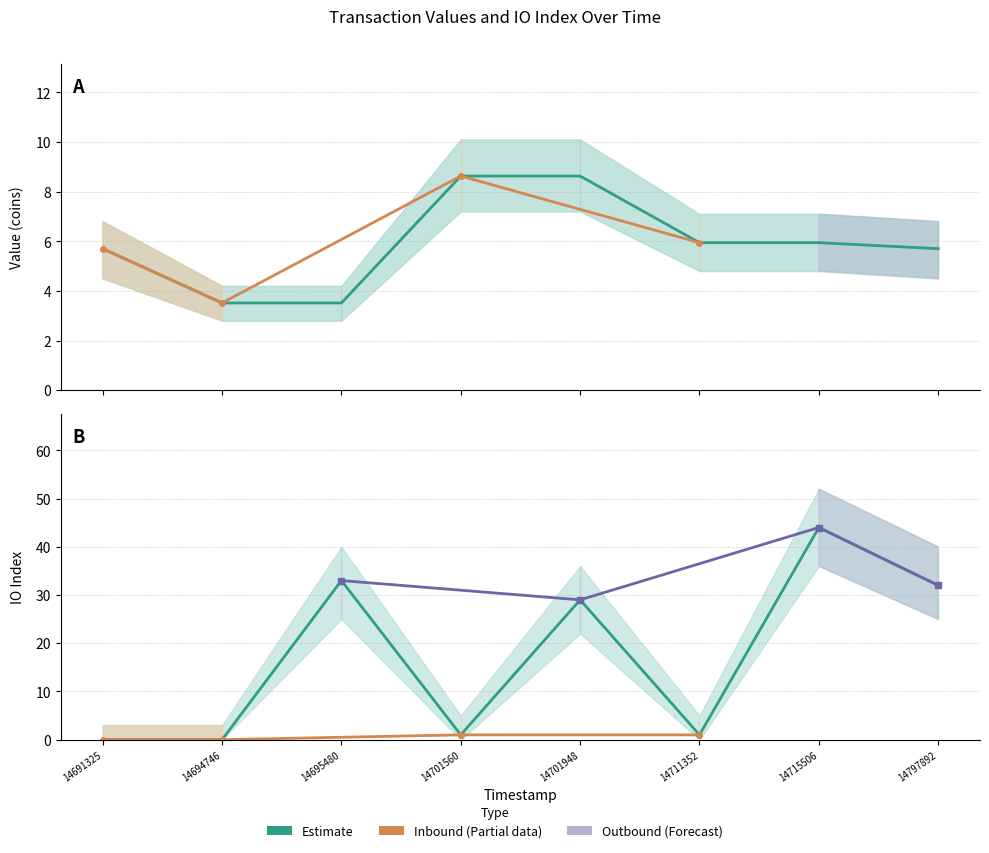

True or false: value has a value of 1.4 at 14691325.

False